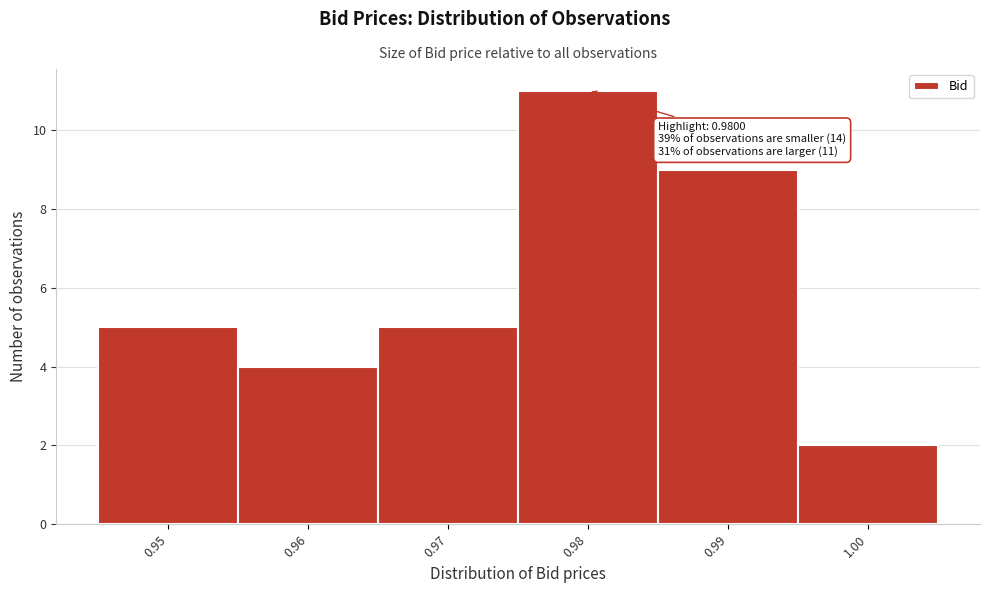

Which range on the x-axis has the tallest bar?

0.975 to 0.985